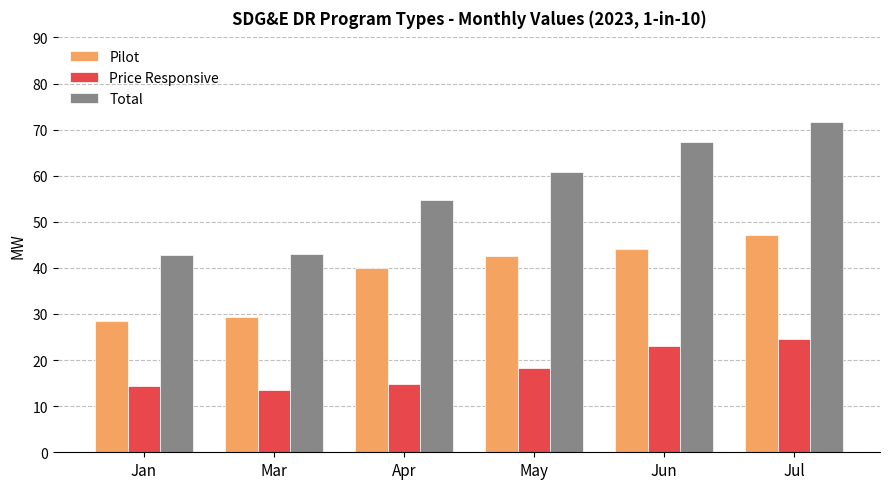

What is the sum of the Price Responsive values at Jun and Mar?

36.7